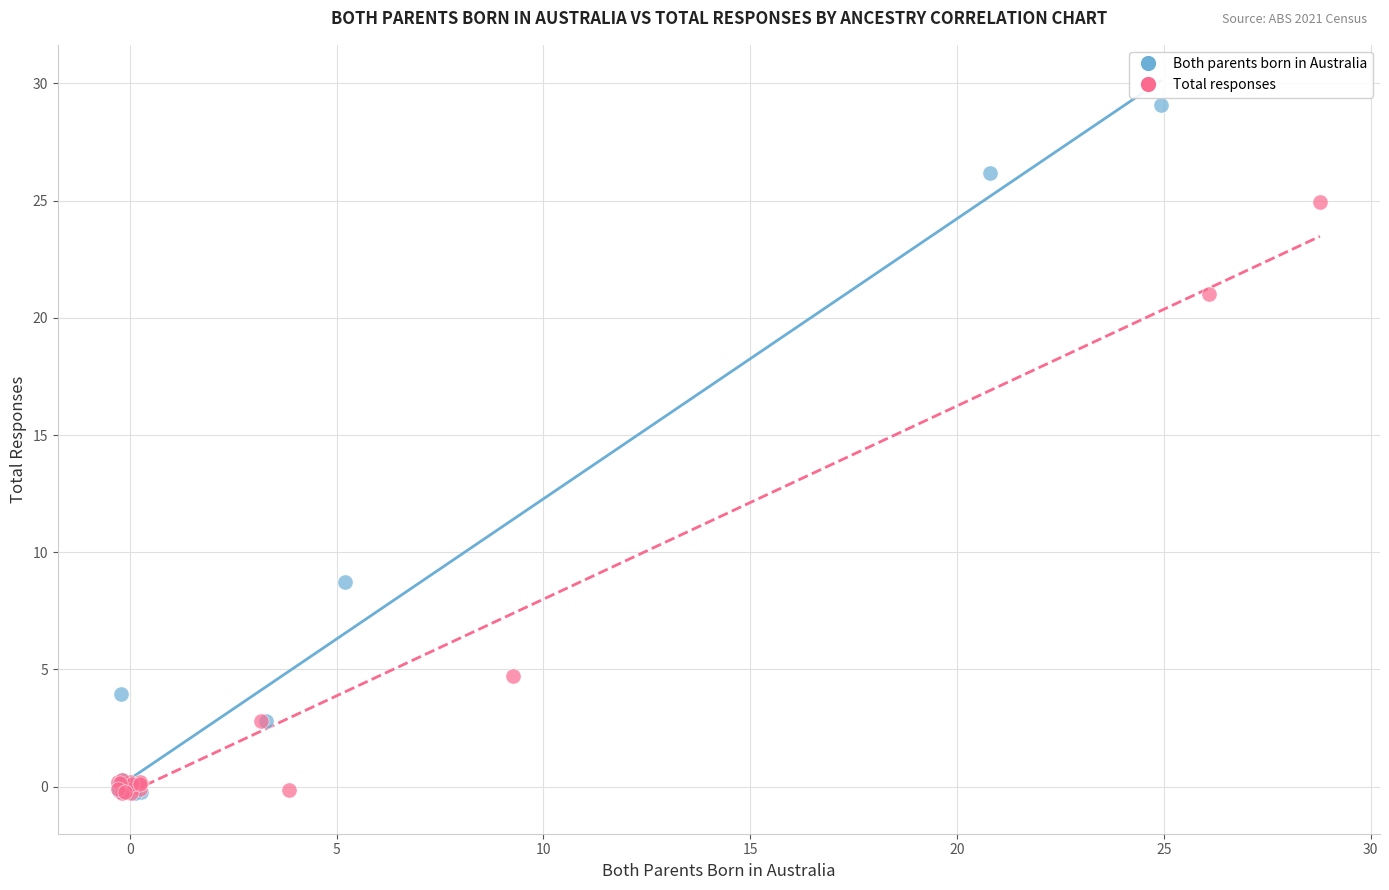

Which series contains the highest Y value?

Both parents born in Australia